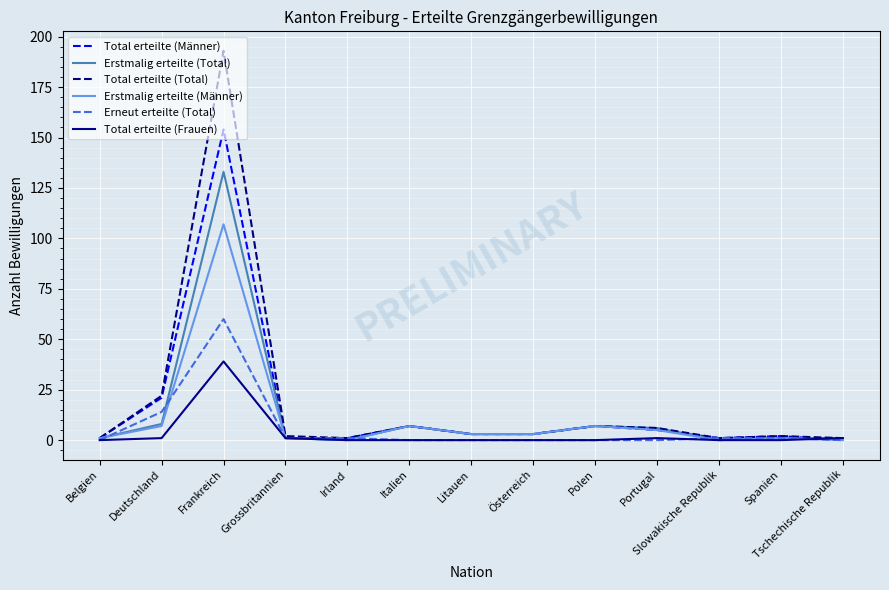

Reading right to left, list all the values displayed in this chart.

Total erteilte (Männer): Tschechische Republik=0	Spanien=2	Slowakische Republik=1	Portugal=5	Polen=7	Österreich=3	Litauen=3	Italien=7	Irland=1	Grossbritannien=1	Frankreich=154	Deutschland=21	Belgien=1
Erstmalig erteilte (Total): Tschechische Republik=1	Spanien=1	Slowakische Republik=0	Portugal=6	Polen=7	Österreich=3	Litauen=3	Italien=7	Irland=0	Grossbritannien=1	Frankreich=133	Deutschland=8	Belgien=1
Total erteilte (Total): Tschechische Republik=1	Spanien=2	Slowakische Republik=1	Portugal=6	Polen=7	Österreich=3	Litauen=3	Italien=7	Irland=1	Grossbritannien=2	Frankreich=193	Deutschland=22	Belgien=1
Erstmalig erteilte (Männer): Tschechische Republik=0	Spanien=1	Slowakische Republik=0	Portugal=5	Polen=7	Österreich=3	Litauen=3	Italien=7	Irland=0	Grossbritannien=1	Frankreich=107	Deutschland=7	Belgien=1
Erneut erteilte (Total): Tschechische Republik=0	Spanien=1	Slowakische Republik=1	Portugal=0	Polen=0	Österreich=0	Litauen=0	Italien=0	Irland=1	Grossbritannien=1	Frankreich=60	Deutschland=14	Belgien=0
Total erteilte (Frauen): Tschechische Republik=1	Spanien=0	Slowakische Republik=0	Portugal=1	Polen=0	Österreich=0	Litauen=0	Italien=0	Irland=0	Grossbritannien=1	Frankreich=39	Deutschland=1	Belgien=0